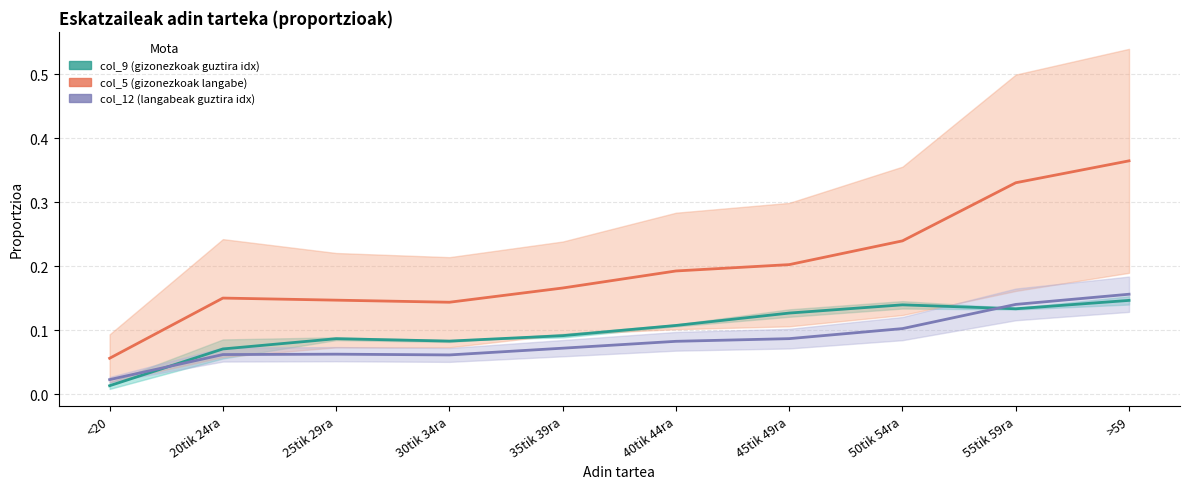

What is the spread (max minus min) of values at 30tik 34ra?

0.1